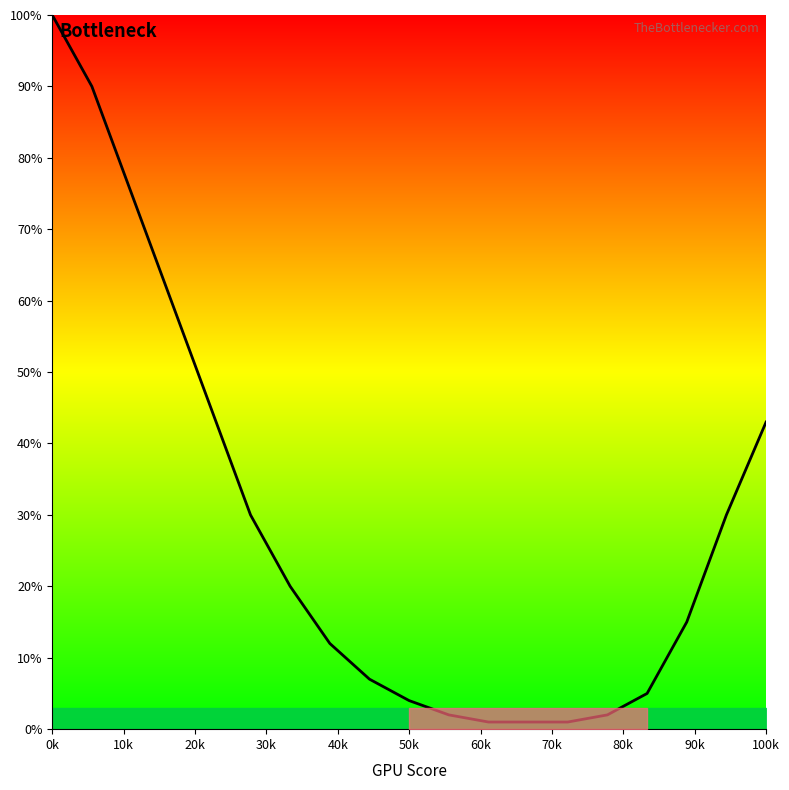

What is the difference between the maximum and minimum values?

99